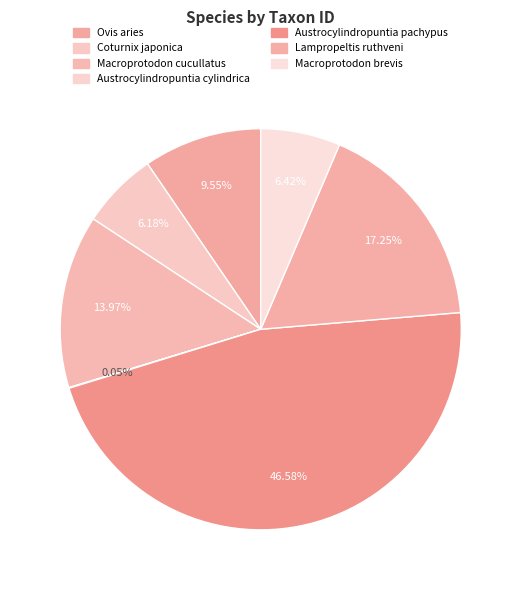

What percentage is the Coturnix japonica slice, to the nearest percent?

6%